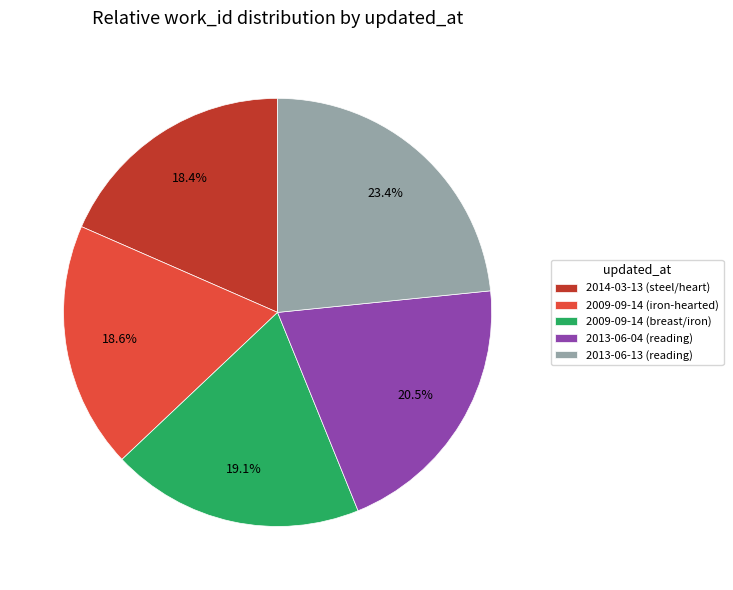

Combined, what portion of the pie is 2013-06-04 (reading) and 2013-06-13 (reading)?

43.9%